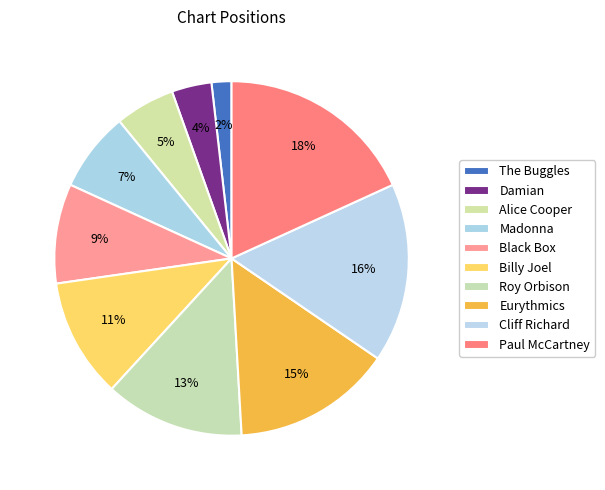

Which category has the smallest portion of the pie?

The Buggles